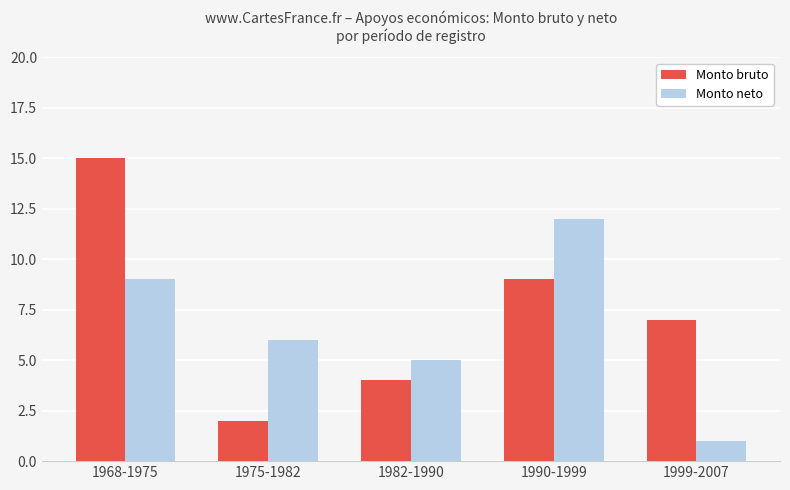

How many bars are there in total?

10